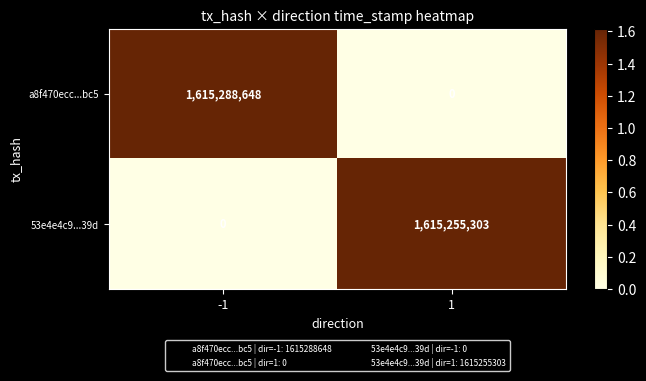

The value of 53e4e4c9...39d at 1 is 1615255303. True or false?

True